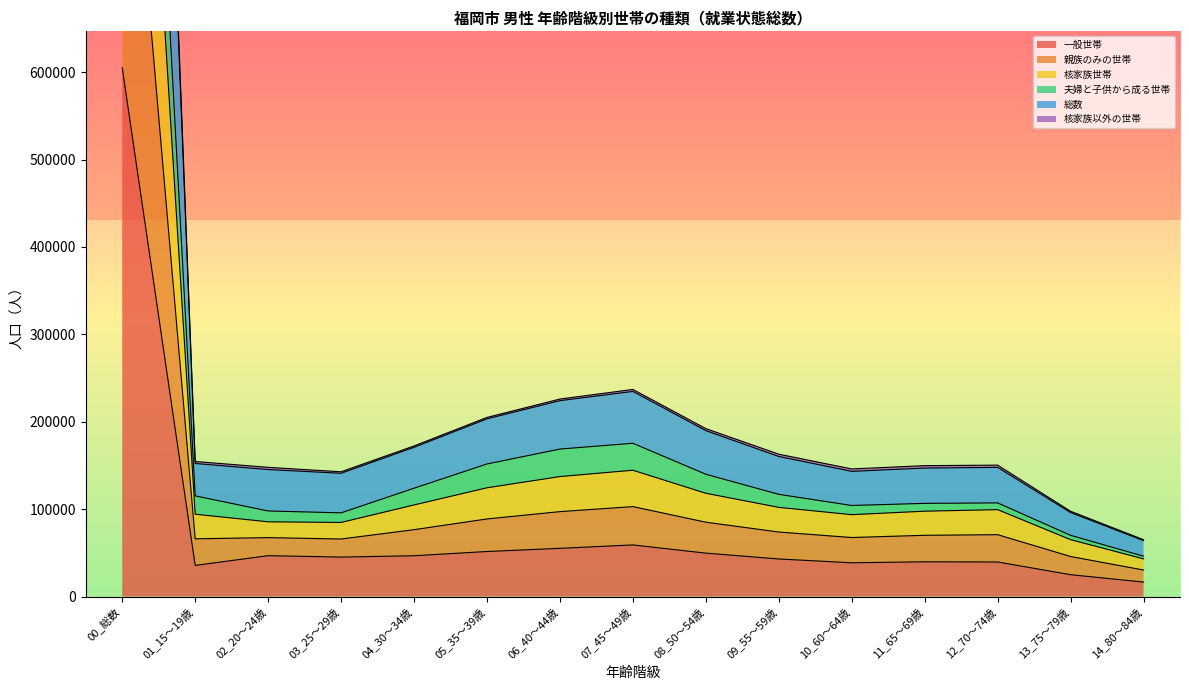

What is the label of the 1st point from the left?

00_総数